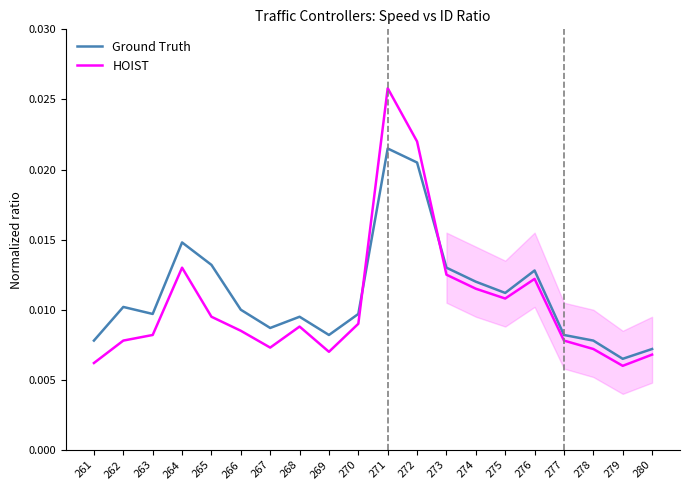

The Ground Truth series shows 0.0 at 276. True or false?

False